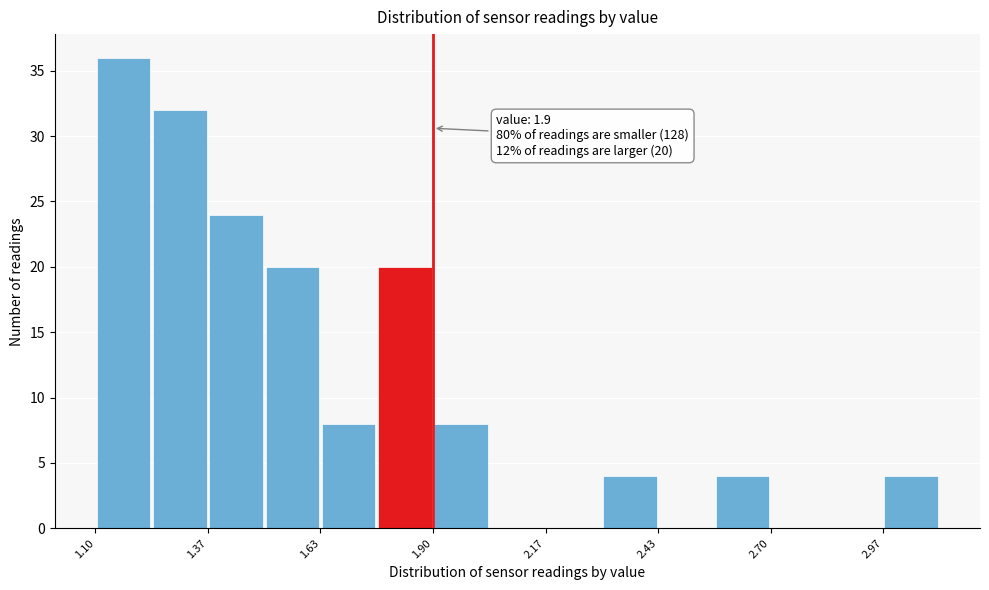

Read against the x-axis, roughly where is the centre of the tallest bar?

1.15